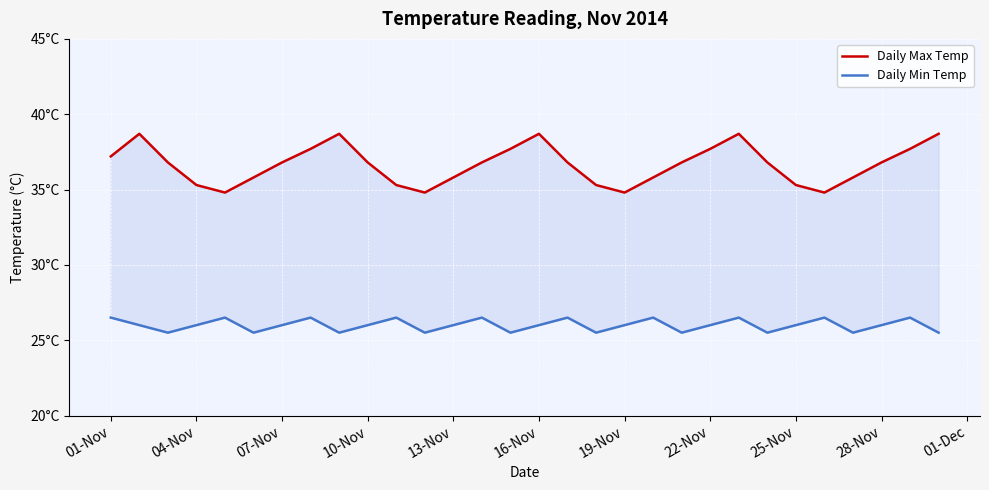

Reading left to right, transcribe all the data shown in this chart.

Daily Max Temp: 37.2	38.7	36.8	35.3	34.8	35.8	36.8	37.7	38.7	36.8	35.3	34.8	35.8	36.8	37.7	38.7	36.8	35.3	34.8	35.8	36.8	37.7	38.7	36.8	35.3	34.8	35.8	36.8	37.7	38.7
Daily Min Temp: 26.5	26.0	25.5	26.0	26.5	25.5	26.0	26.5	25.5	26.0	26.5	25.5	26.0	26.5	25.5	26.0	26.5	25.5	26.0	26.5	25.5	26.0	26.5	25.5	26.0	26.5	25.5	26.0	26.5	25.5